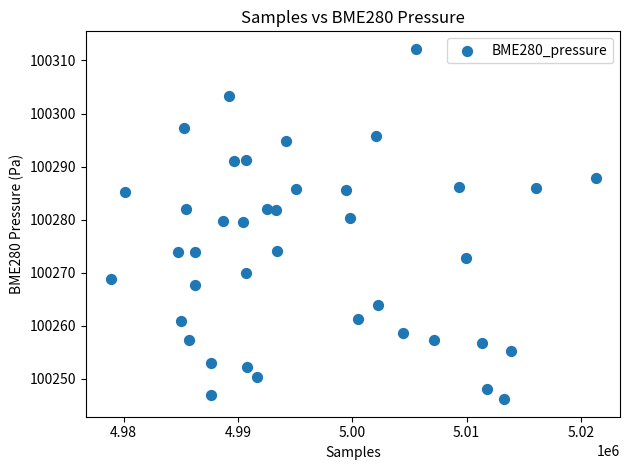

What is the range of Y values (max minus min)?

66.0